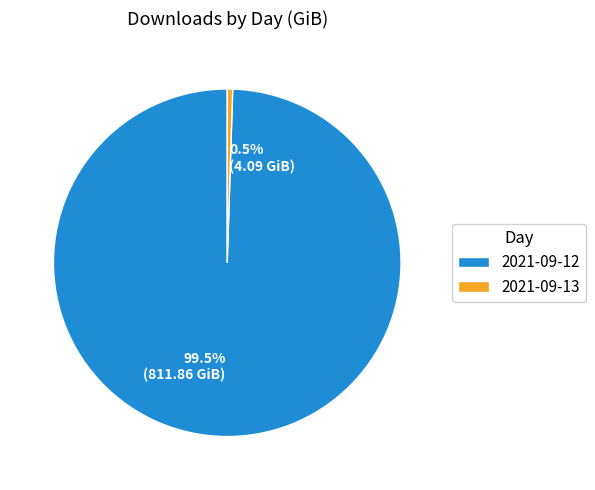

True or false: 2021-09-12 accounts for 89% of the total.

False